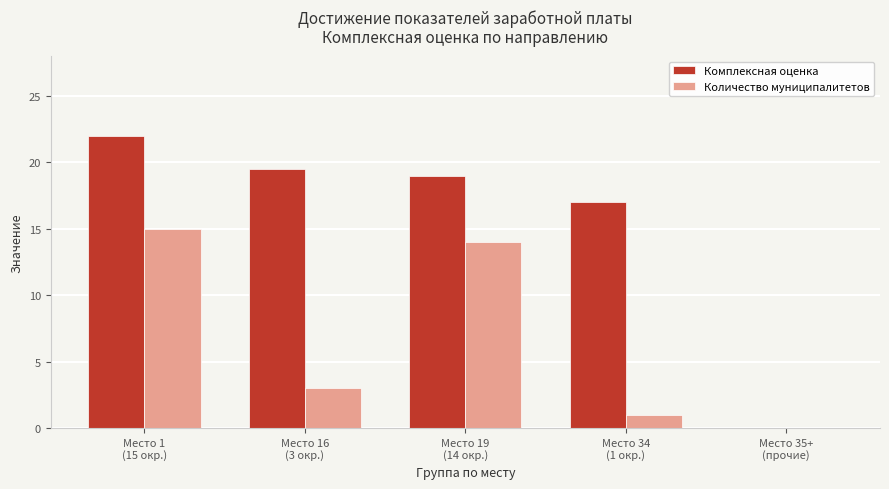

Which series has the largest total across all categories?

Комплексная оценка